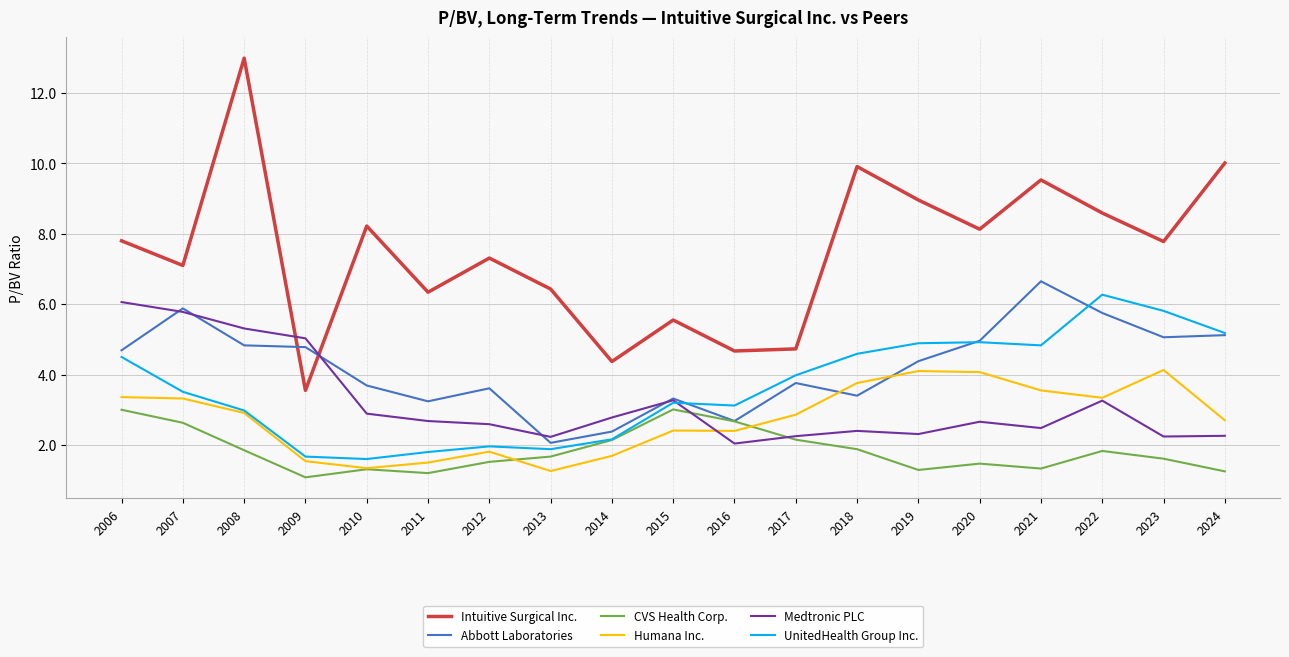

Does the chart display data point markers on the line(s)?

No